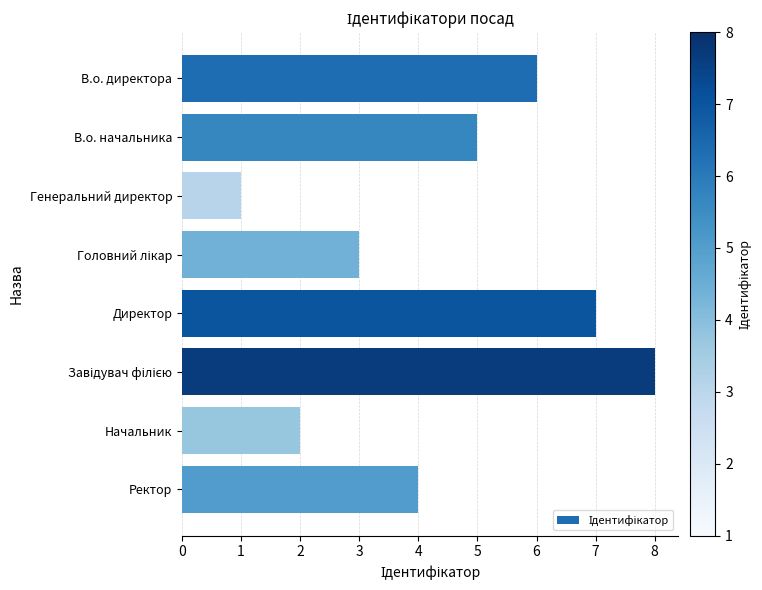

Is it true that the value at Директор is 7?

True